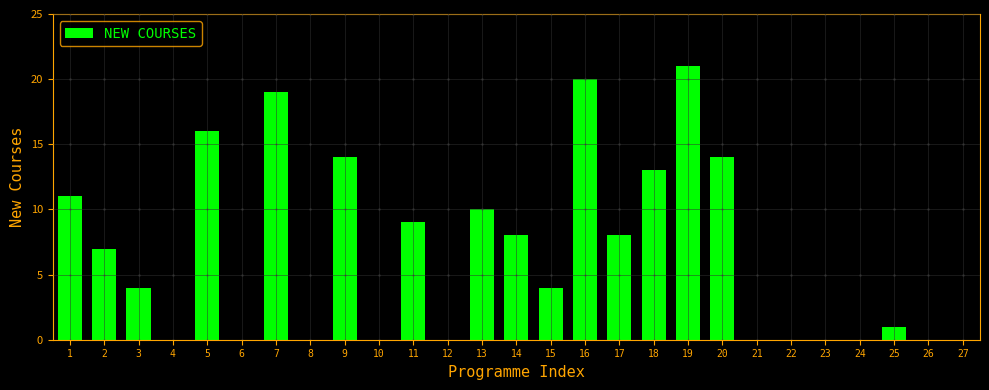

Reading right to left, extract all data points from this chart.

27=0	26=0	25=1	24=0	23=0	22=0	21=0	20=14	19=21	18=13	17=8	16=20	15=4	14=8	13=10	12=0	11=9	10=0	9=14	8=0	7=19	6=0	5=16	4=0	3=4	2=7	1=11